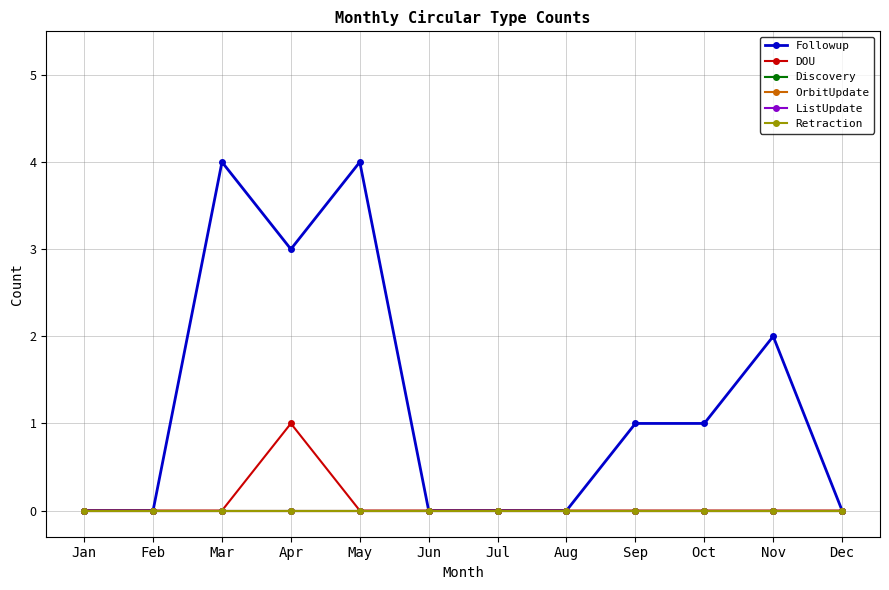

Which series has the widest spread of values?

Followup